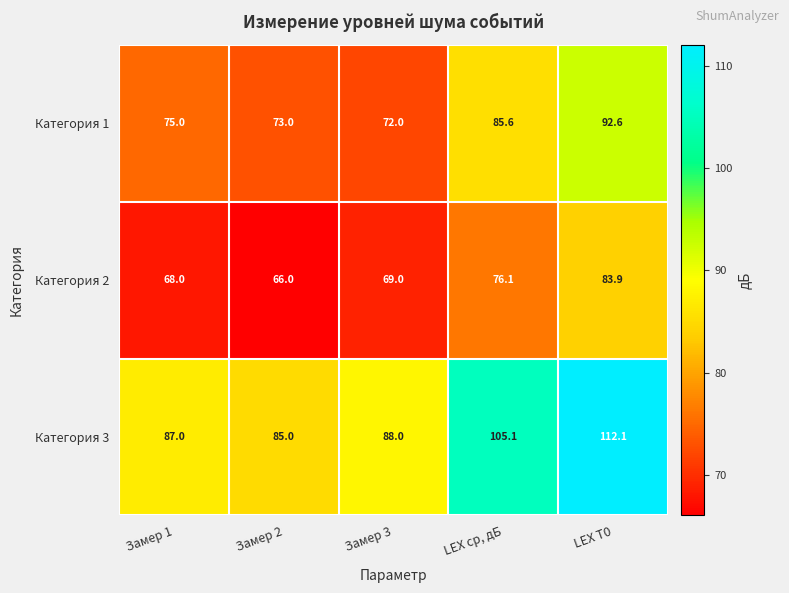

What is the maximum value shown in the chart?

112.1